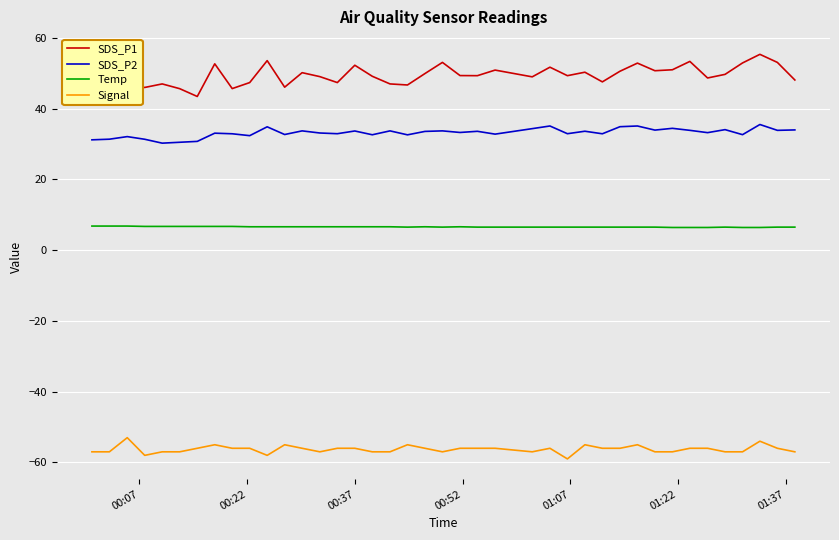

True or false: Signal and SDS_P2 intersect in this chart.

False